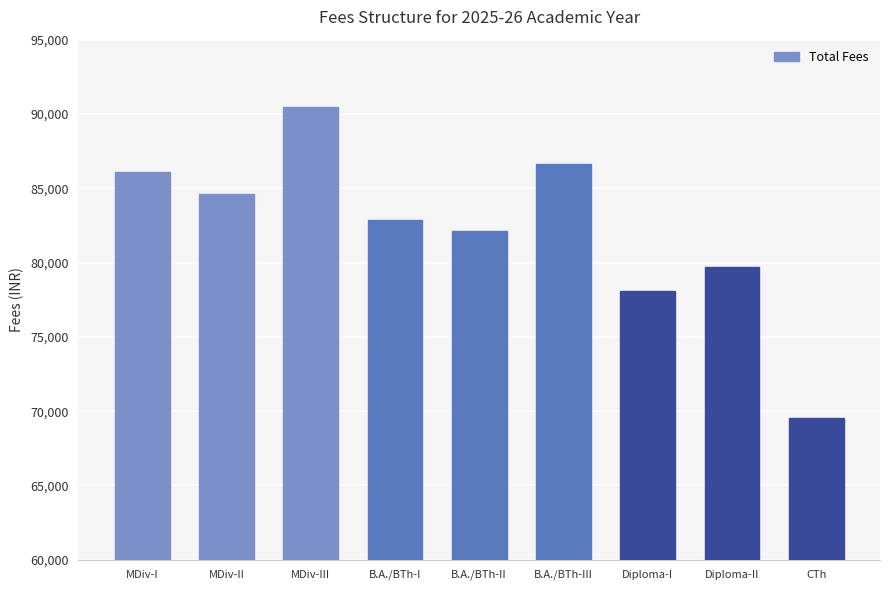

Rank the categories by value from highest to lowest.

MDiv-III, B.A./BTh-III, MDiv-I, MDiv-II, B.A./BTh-I, B.A./BTh-II, Diploma-II, Diploma-I, CTh